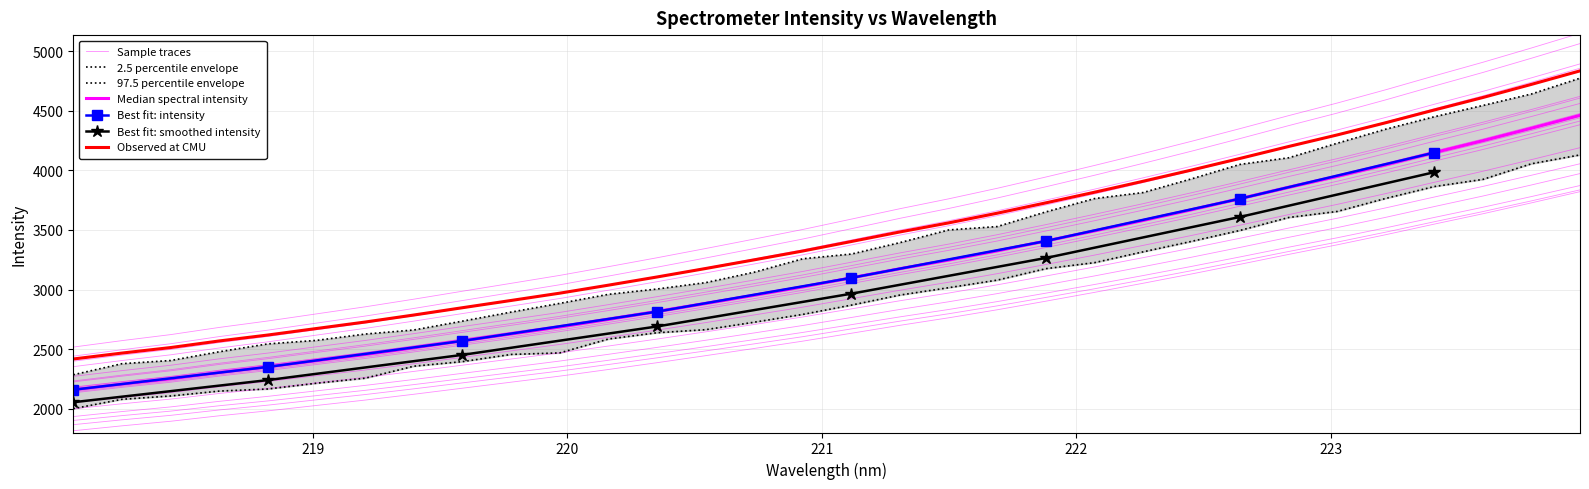

Is this an area chart (filled region under the line)?

No